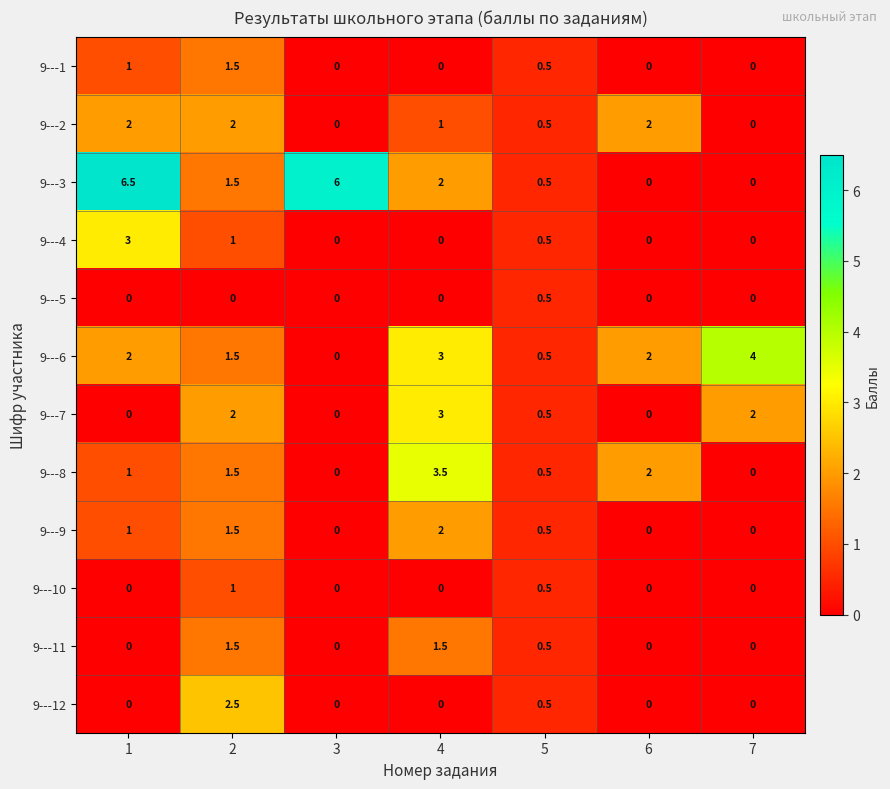

What is the sum of all 9---7 values?

7.5